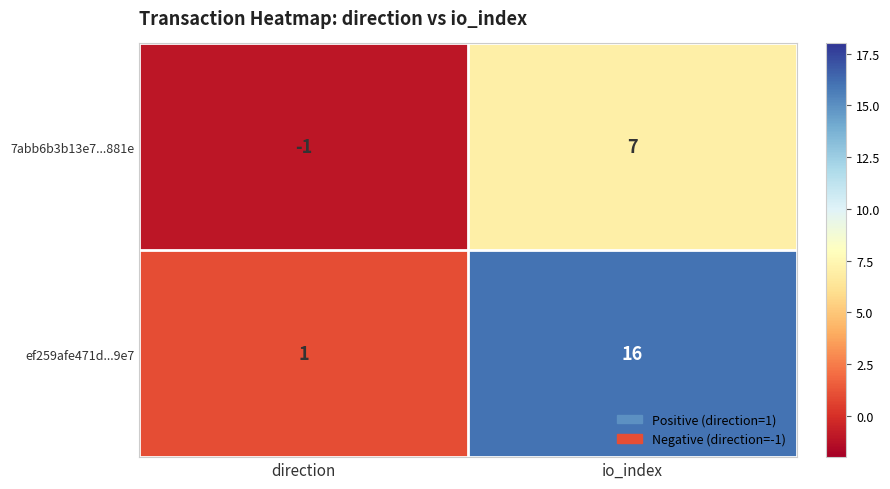

Reading left to right, extract all data points from this chart.

7abb6b3b13e7...881e: direction=-1	io_index=7
ef259afe471d...9e7: direction=1	io_index=16